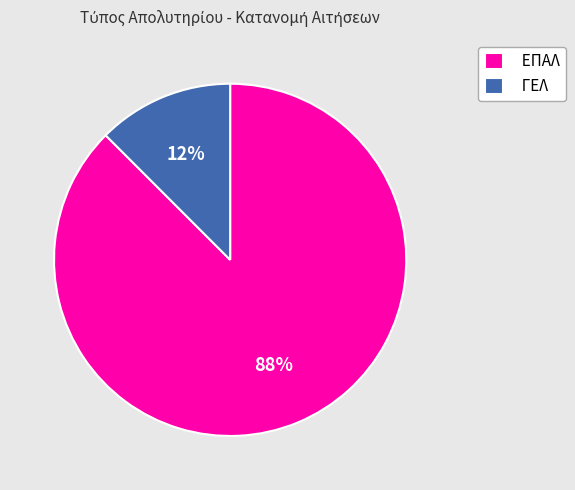

Which slice represents more than half of the pie?

ΕΠΑΛ